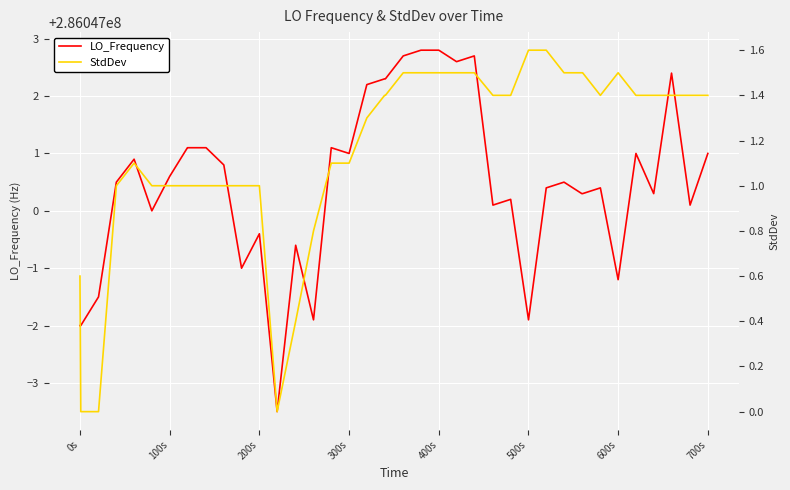

How many values in the StdDev series exceed 1?

25